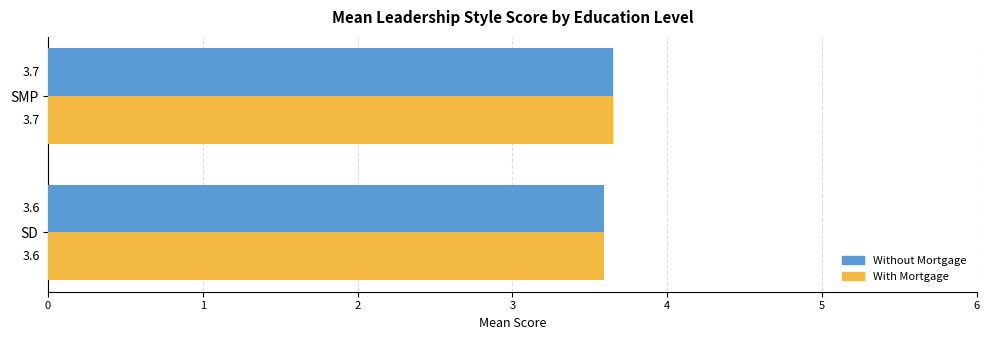

At which category is the sum across all series the highest?

SMP